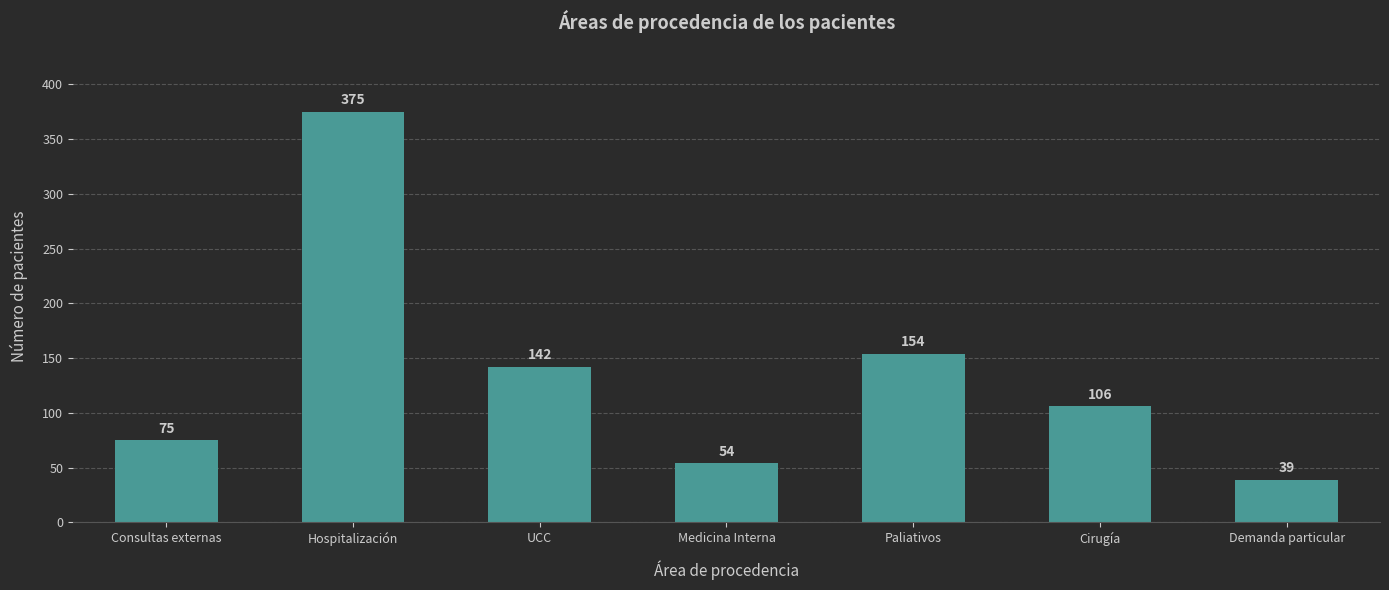

List the labels in order of value, largest first.

Hospitalización, Paliativos, UCC, Cirugía, Consultas externas, Medicina Interna, Demanda particular